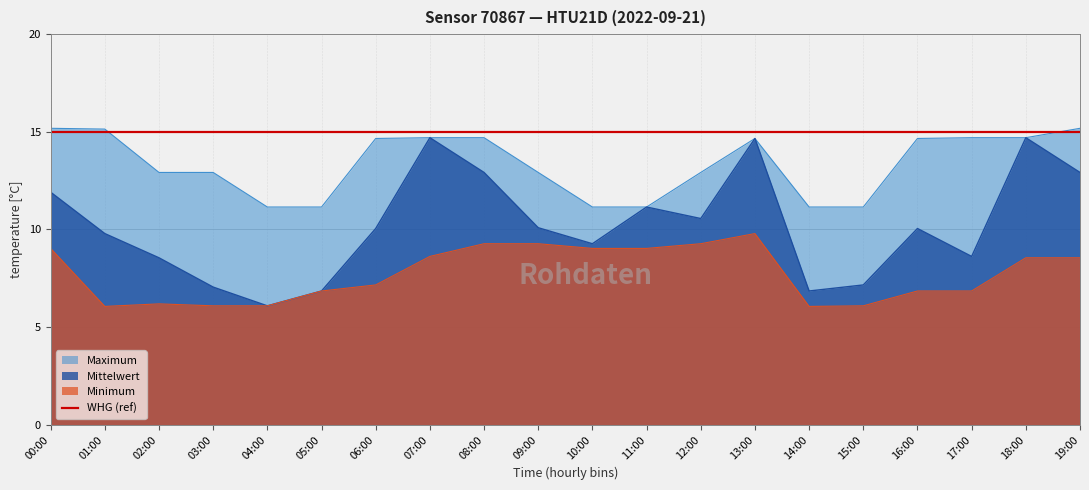

What is the difference between the second highest and minimum values in the maximum series?

4.0